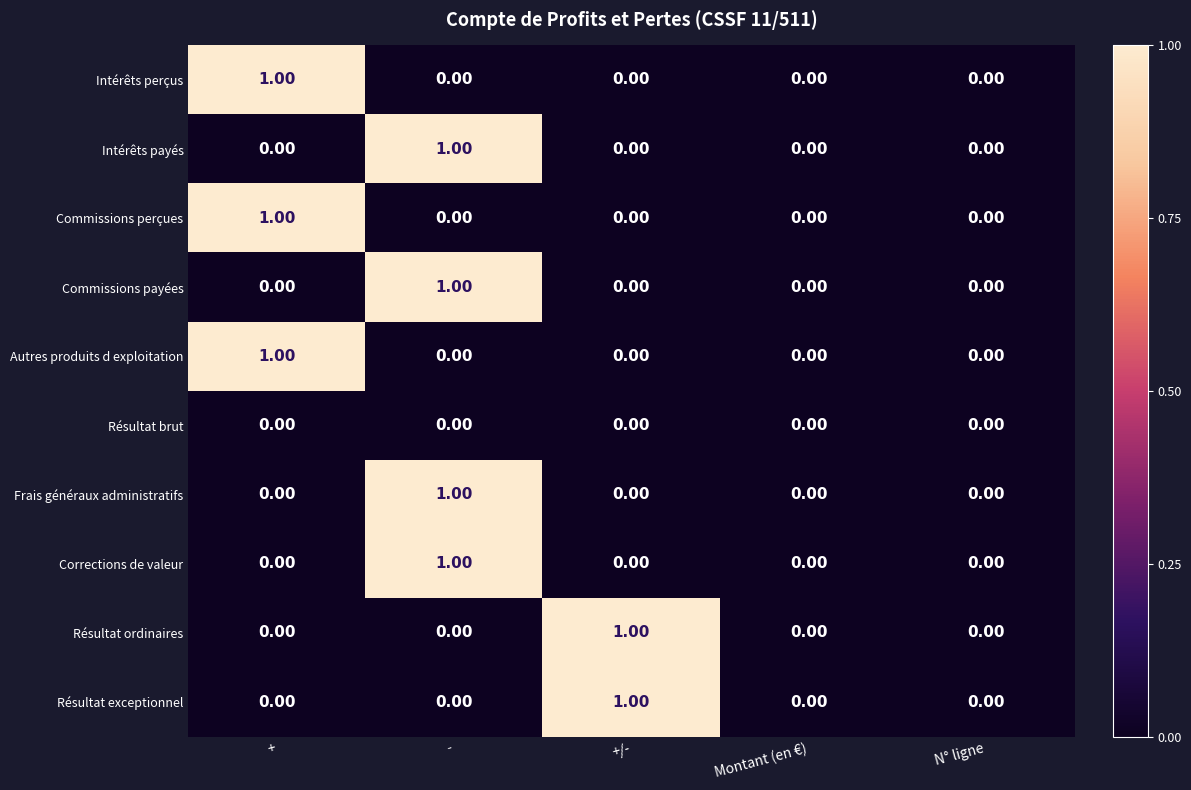

At which category is the sum across all series the highest?

-